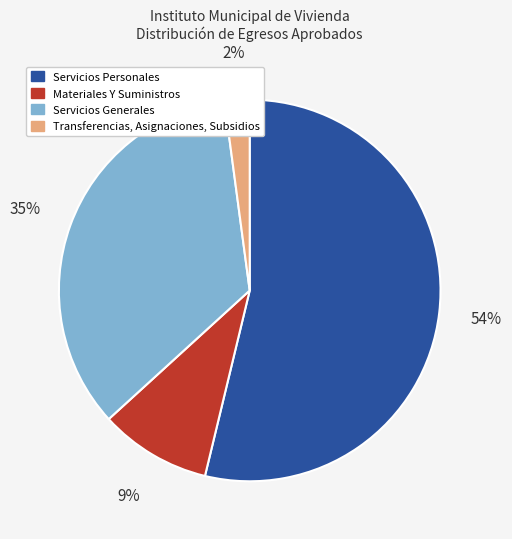

Rank the categories by value from lowest to highest.

Transferencias, Asignaciones, Subsidios, Materiales Y Suministros, Servicios Generales, Servicios Personales